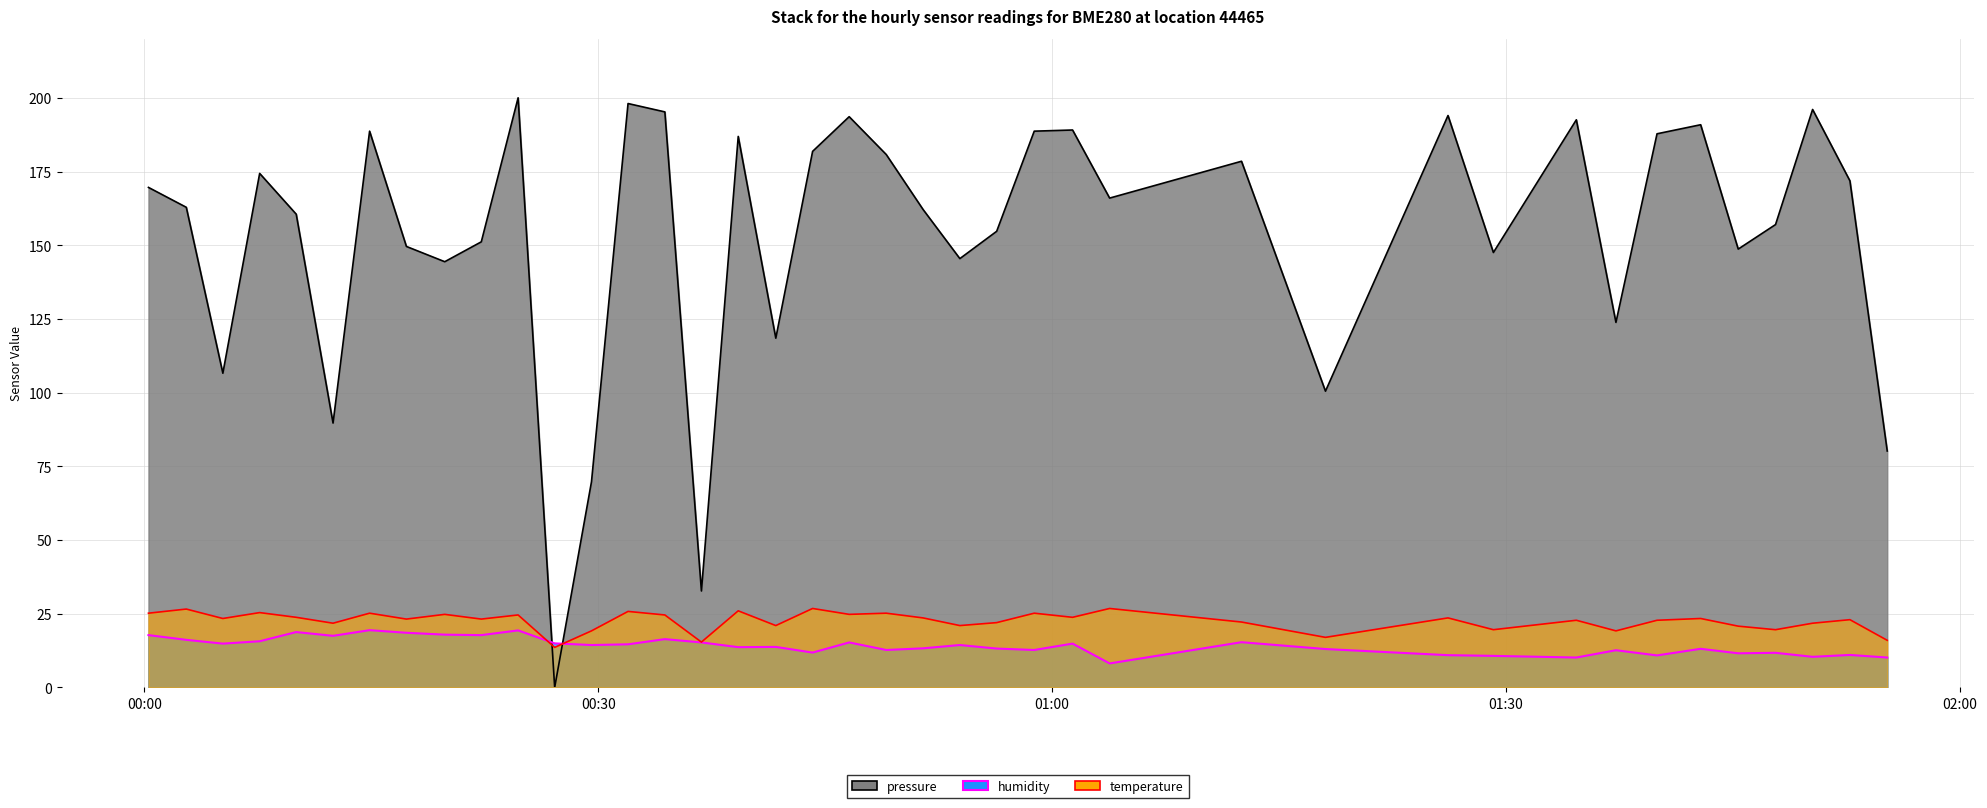

Which series has the widest spread of values?

pressure